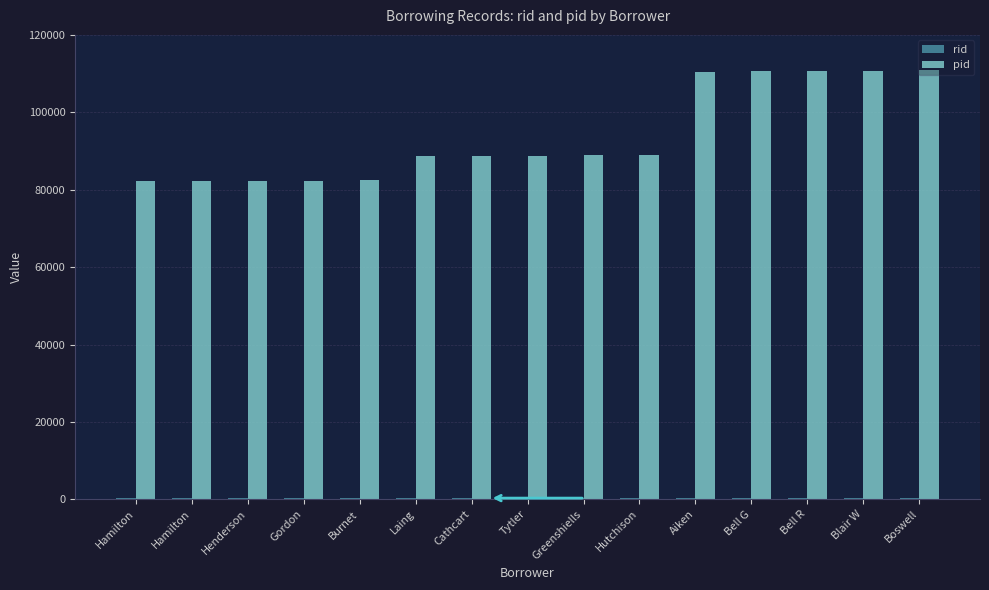

Which has a higher value, Aiken or Burnet?

Aiken